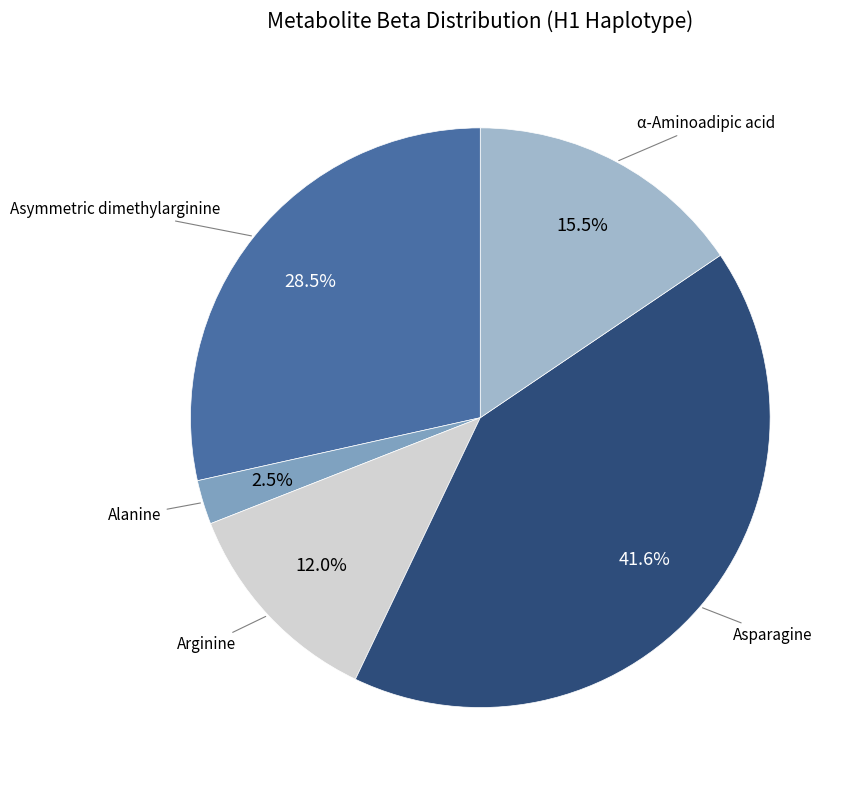

Does any single category account for the majority?

No